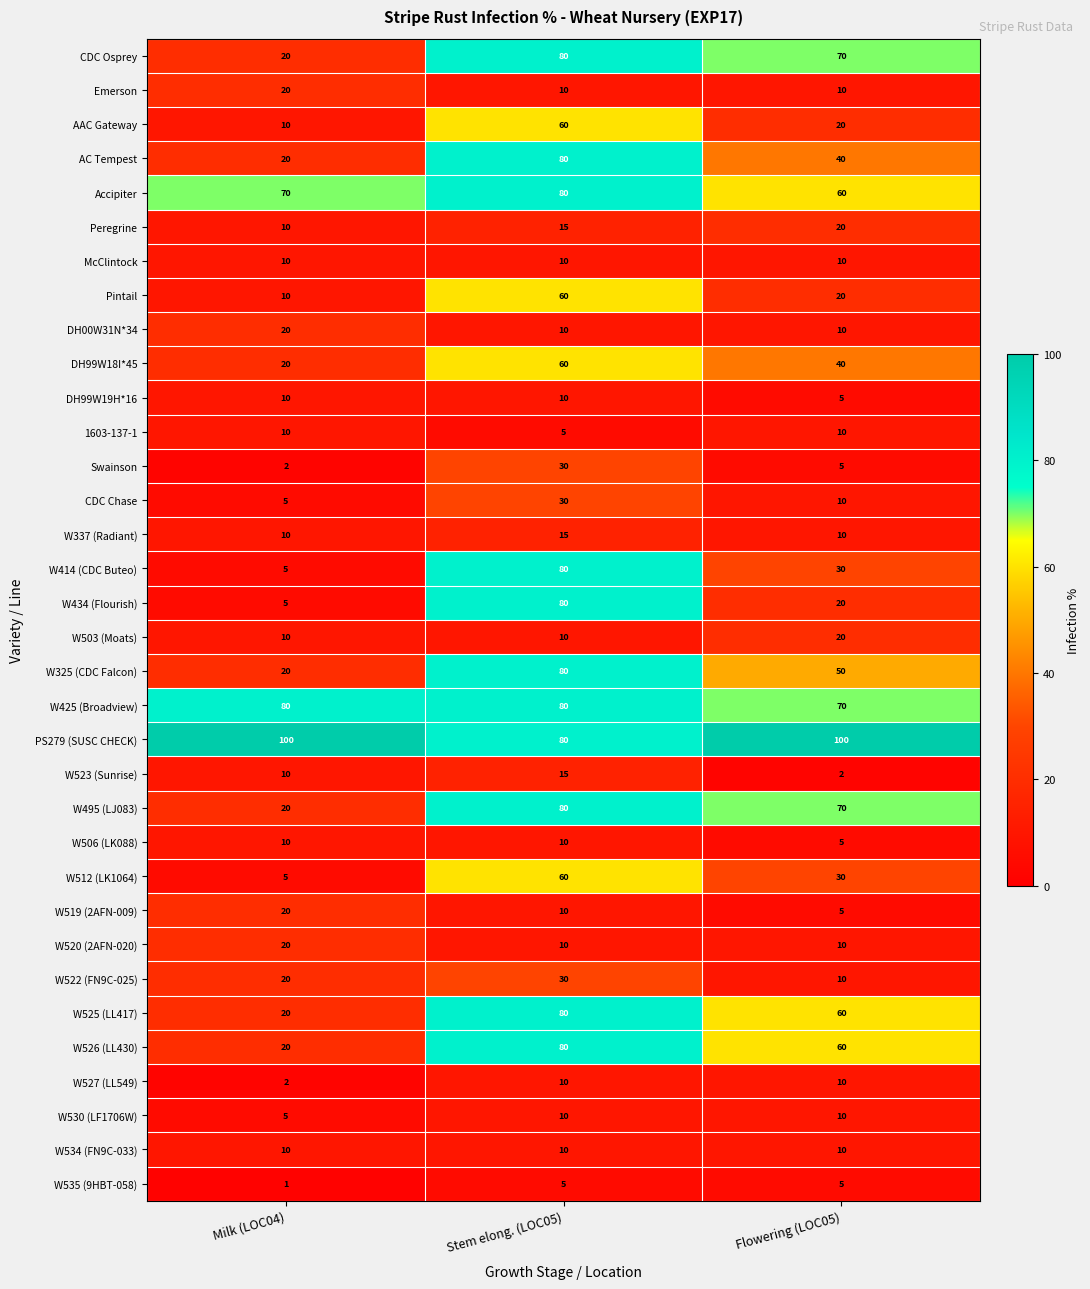

What is the approximate value of W525 (LL417) at Flowering (LOC05), to the nearest 10?

60